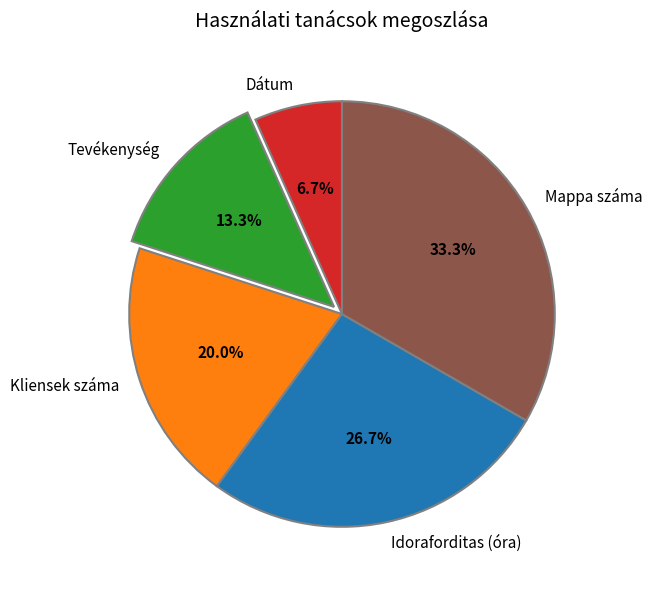

What is the total percentage of Tevékenység and Kliensek száma?

33.3%